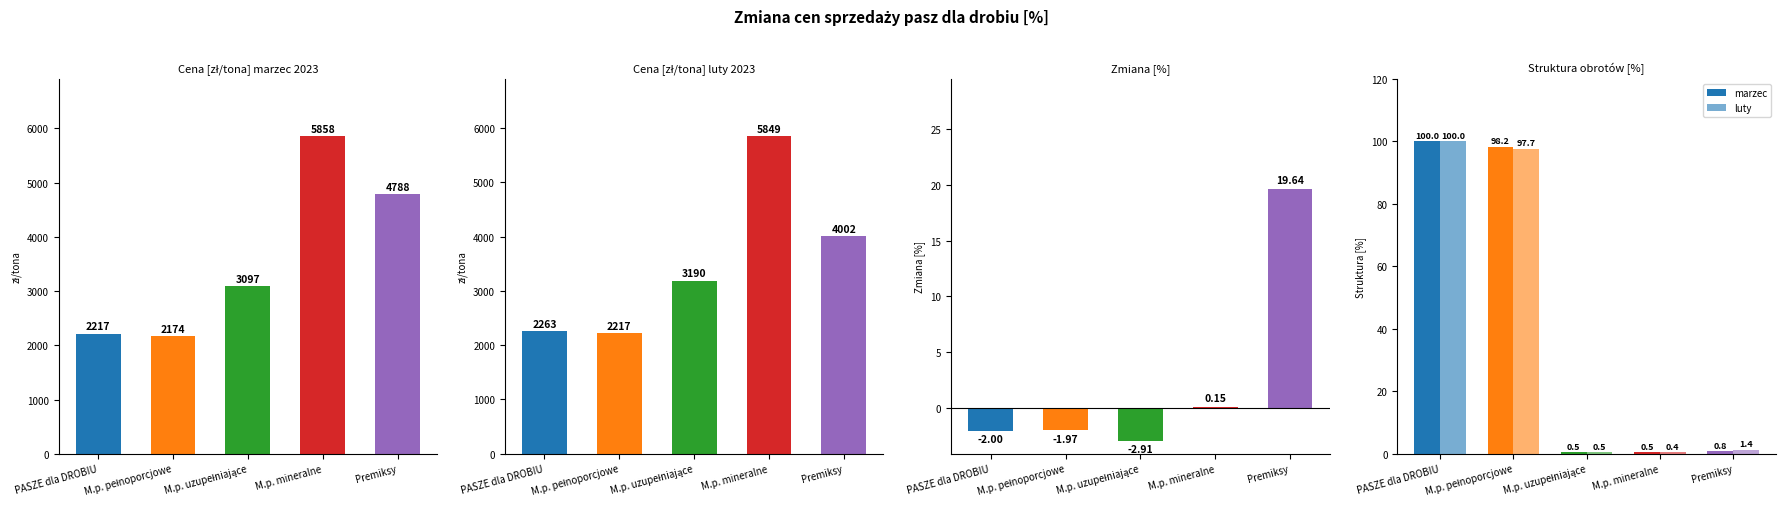

How many data points in luty are above 1?

3